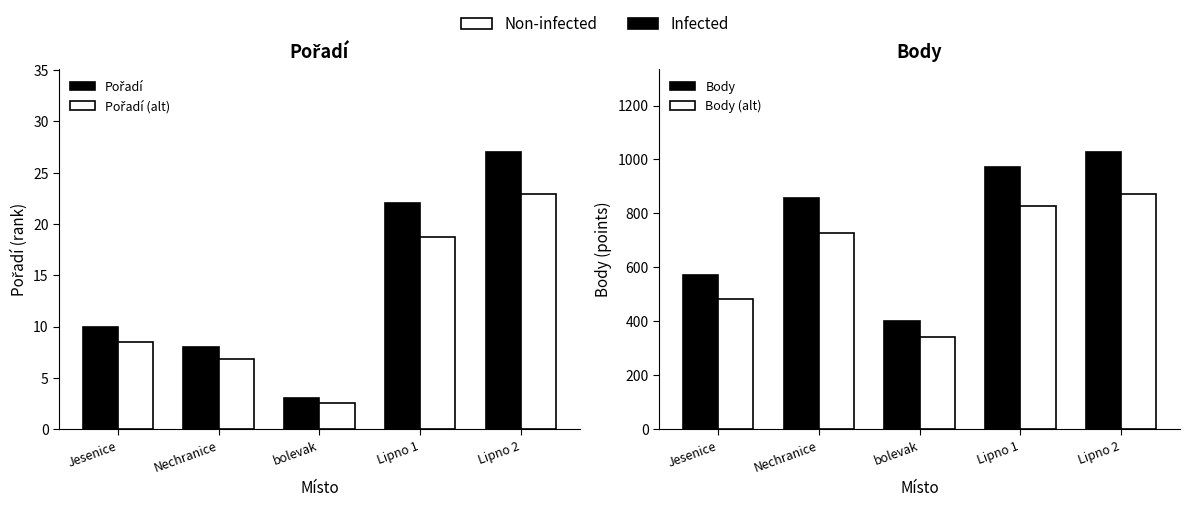

How many distinct data groups are displayed?

4